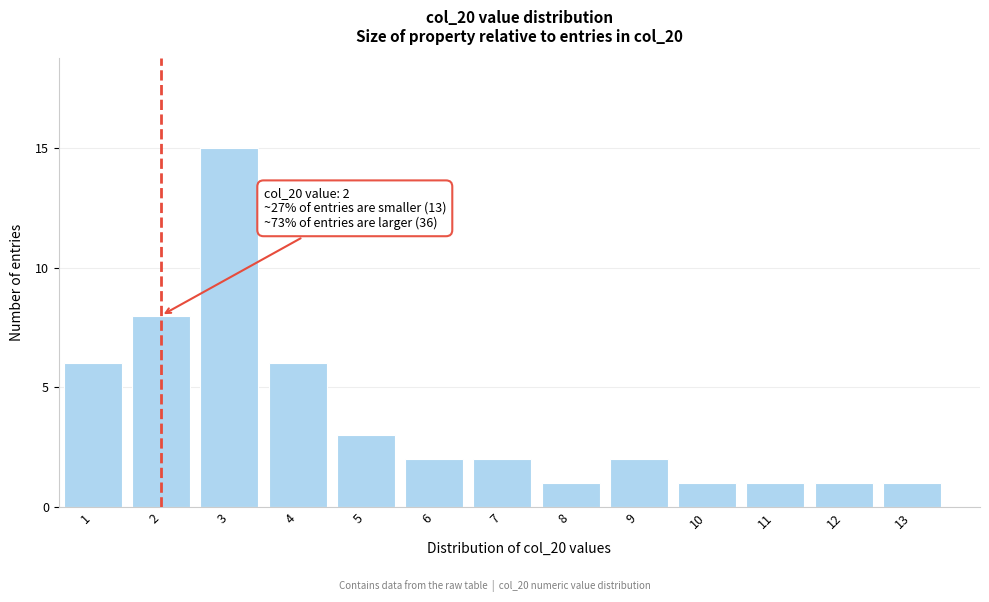

Reading left to right, what are all the values shown in this chart?

1=6	2=8	3=15	4=6	5=3	6=2	7=2	8=1	9=2	10=1	11=1	12=1	13=1